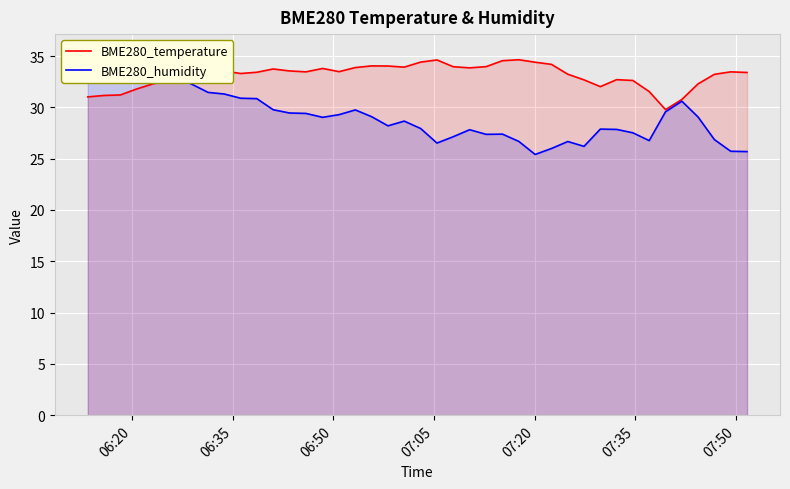

What is the minimum value for BME280_temperature?

29.8